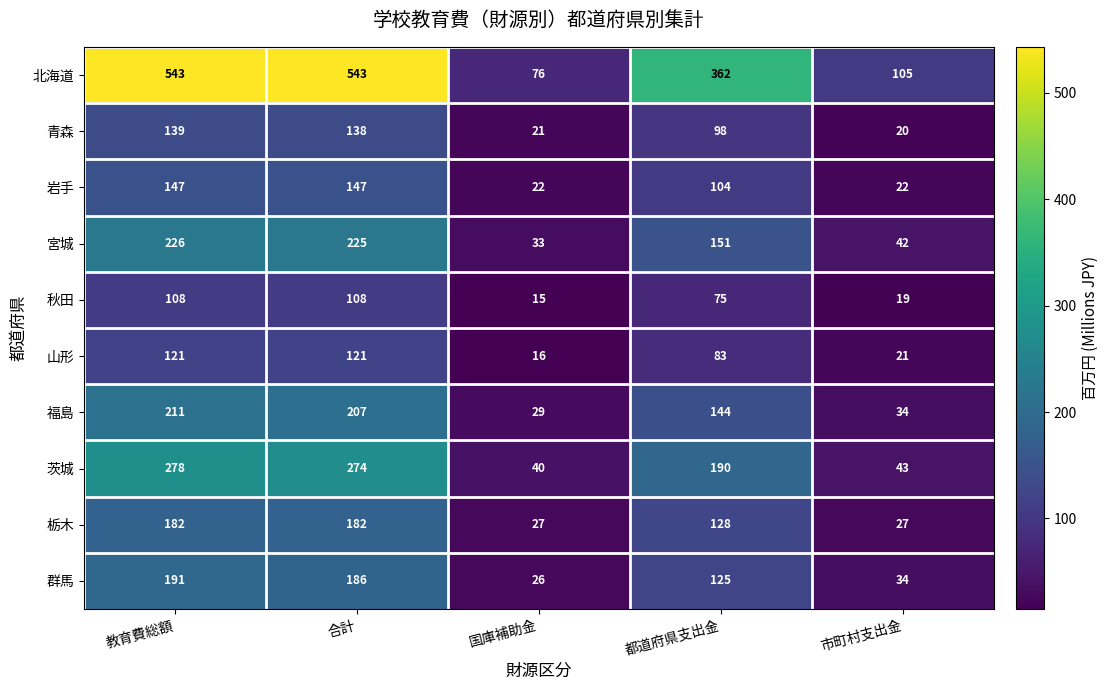

What is the total value across all series at 市町村支出金?

367